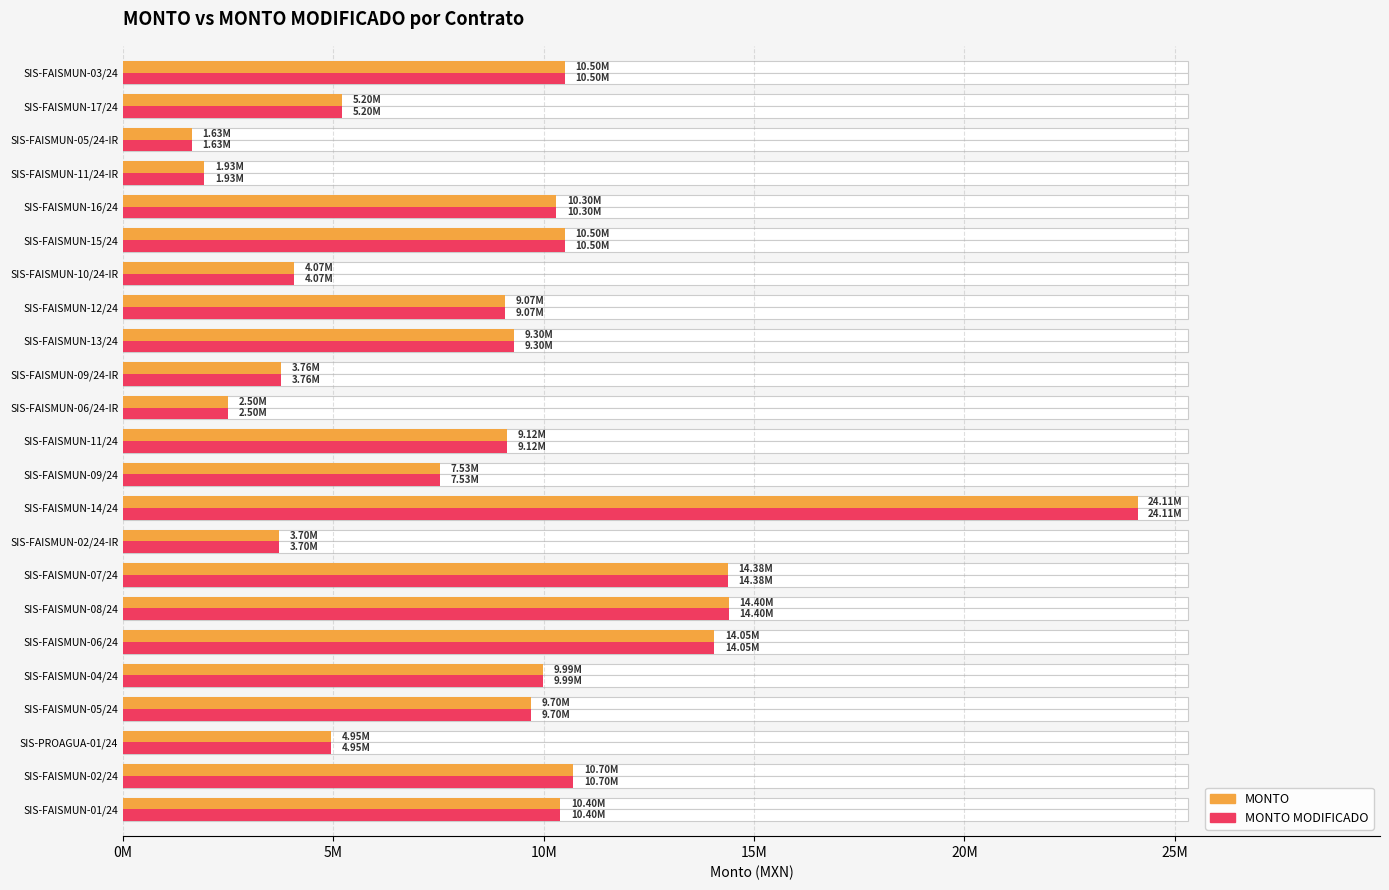

True or false: MONTO has a value of 8523156.4 at SIS-PROAGUA-01/24.

False